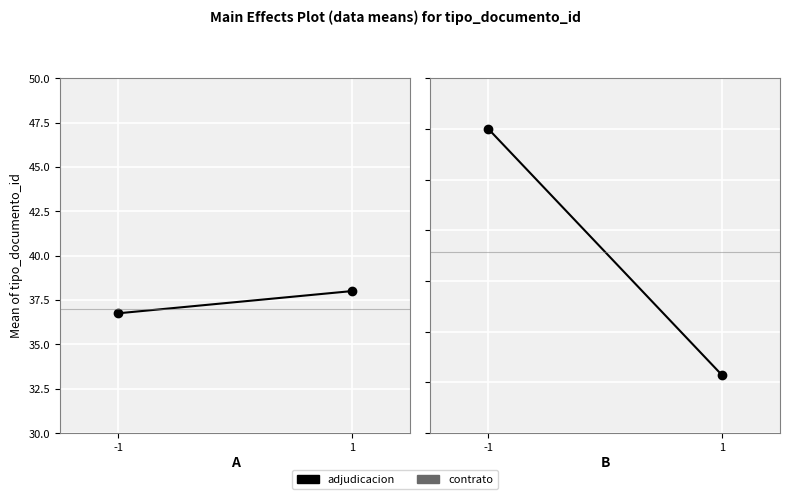

Which label corresponds to the smallest value in the chart?

-1